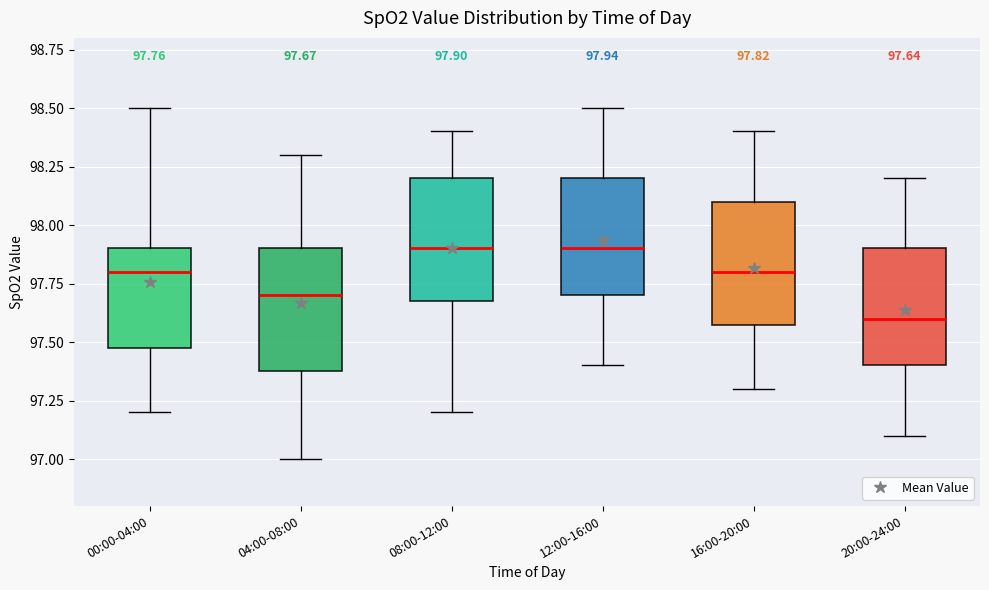

Which box's median line is the lowest?

20:00-24:00